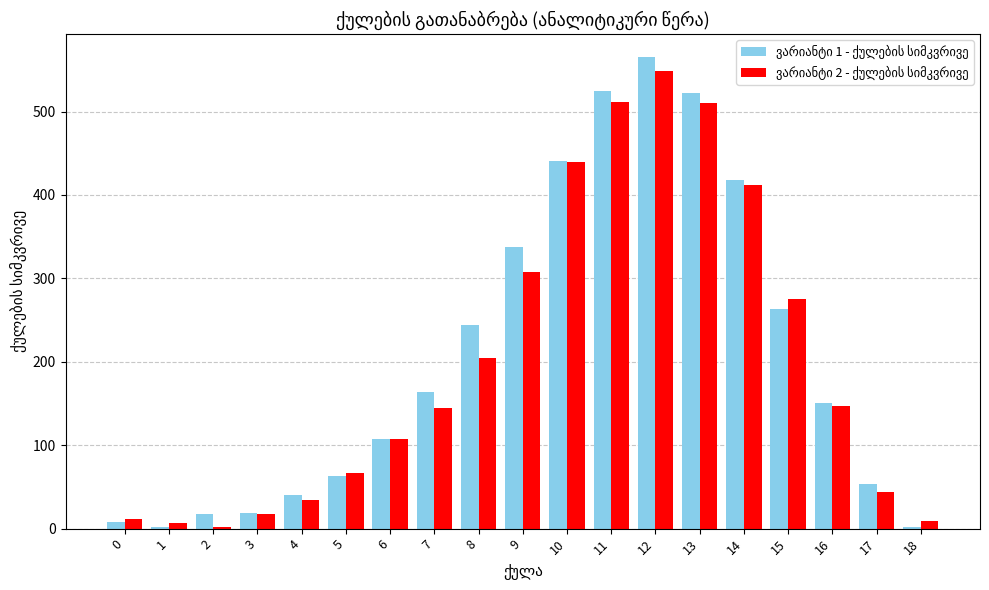

Which label corresponds to the largest value in the chart?

12